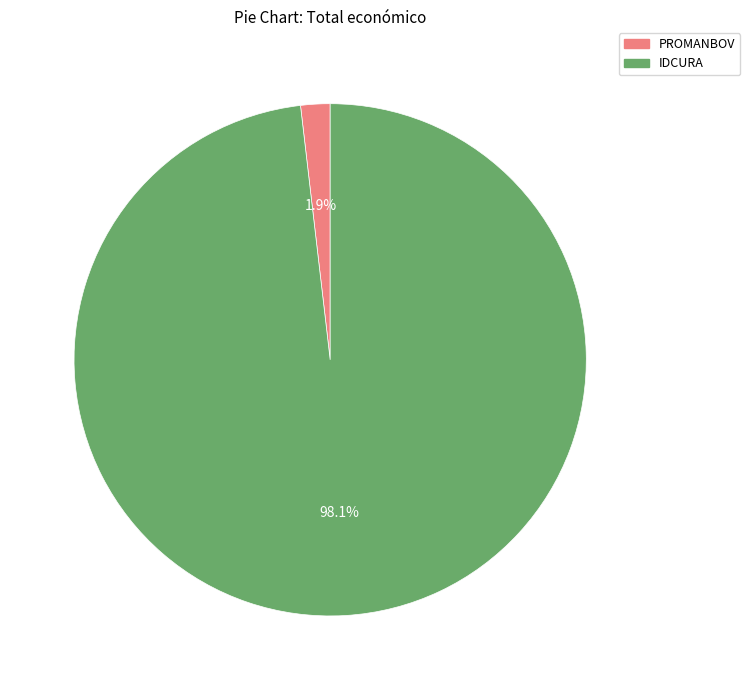

To the nearest percent, what is the combined percentage of PROMANBOV and IDCURA?

100%